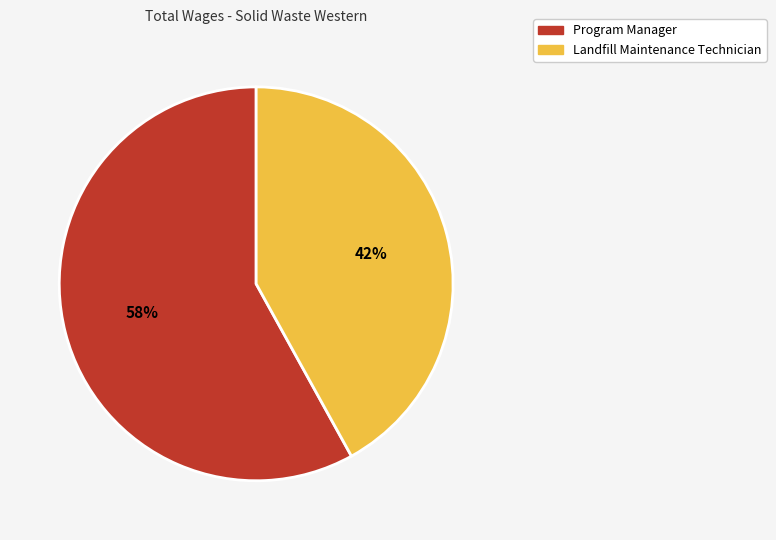

Is the sum of Landfill Maintenance Technician and Program Manager greater than half?

Yes